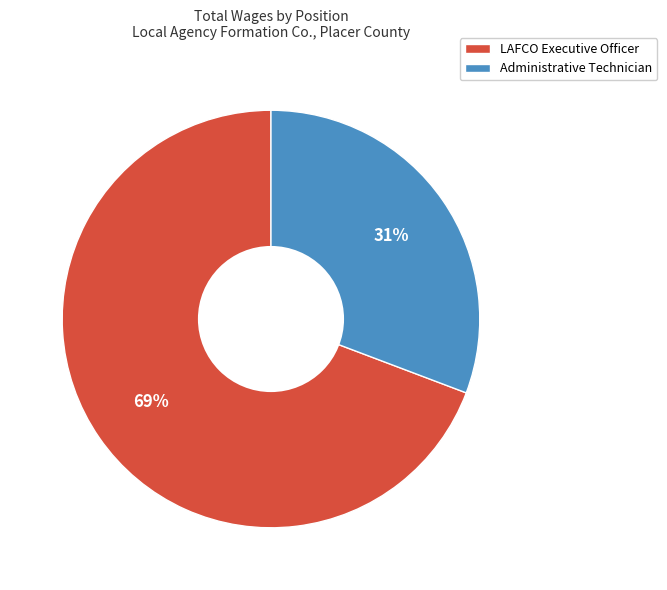

To the nearest percent, what portion does LAFCO Executive Officer represent?

69%